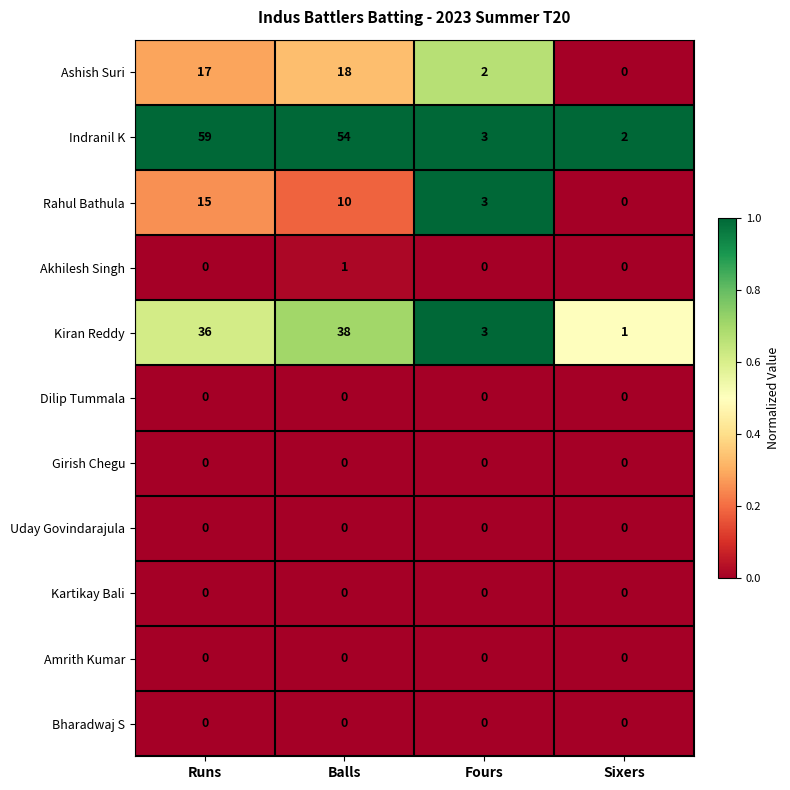

Which series changed the most between Runs and Fours?

Indranil K